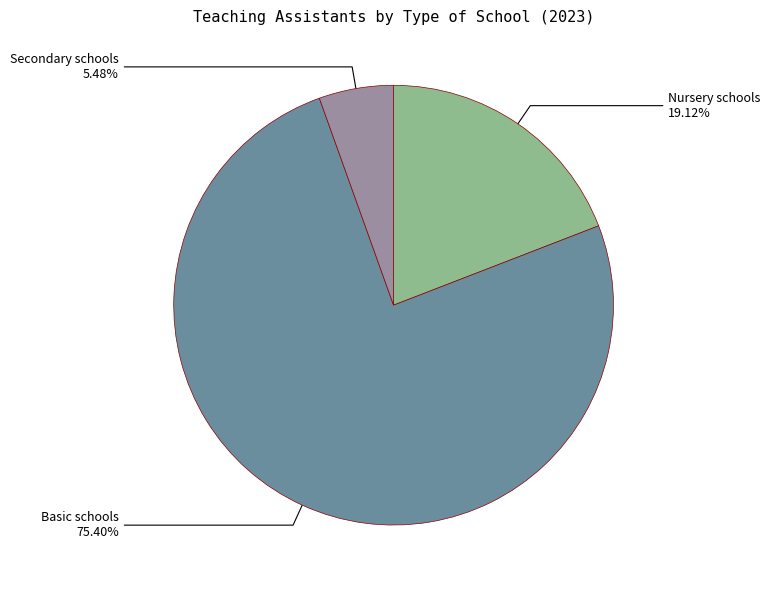

Which has a higher value, Secondary schools or Basic schools?

Basic schools